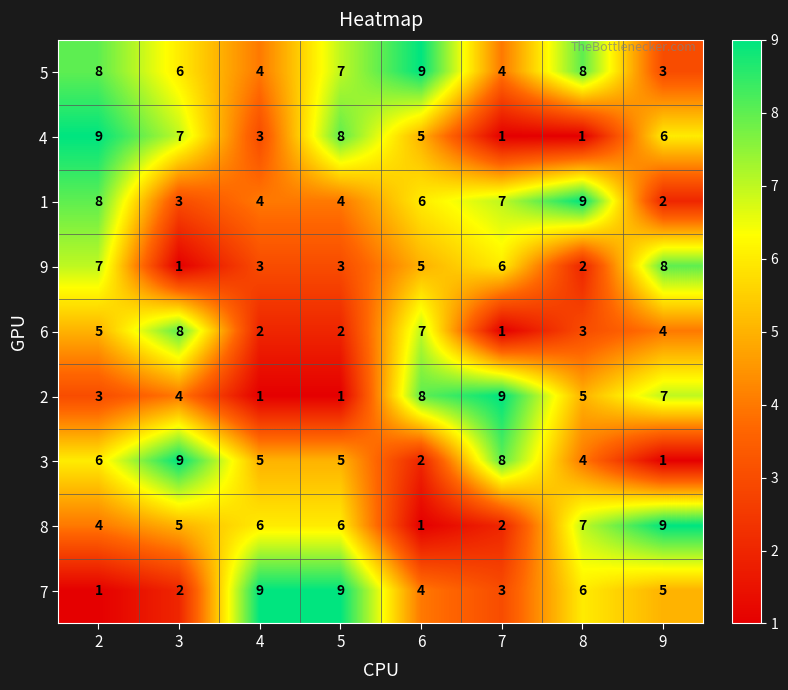

At which label does 9 reach its peak?

9